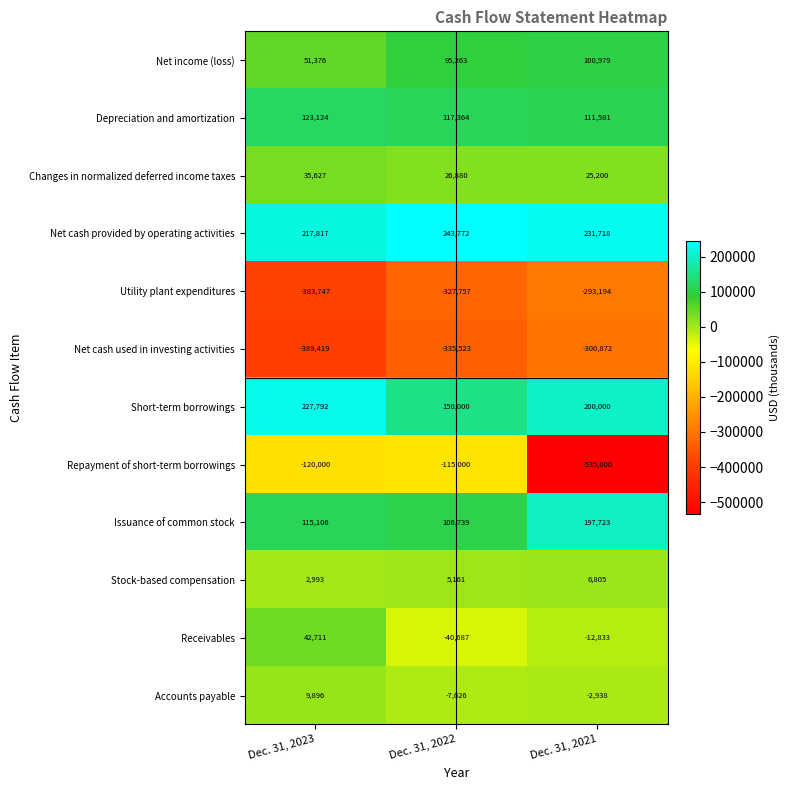

Between Dec. 31, 2023 and Dec. 31, 2022, which series saw the biggest shift?

Receivables